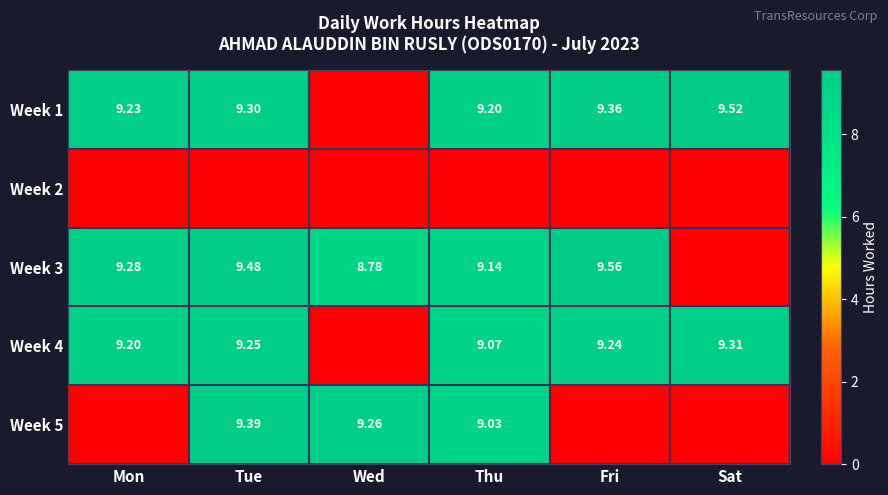

Is the value of Week 3 at Tue greater than the value of Week 1 at Fri?

Yes